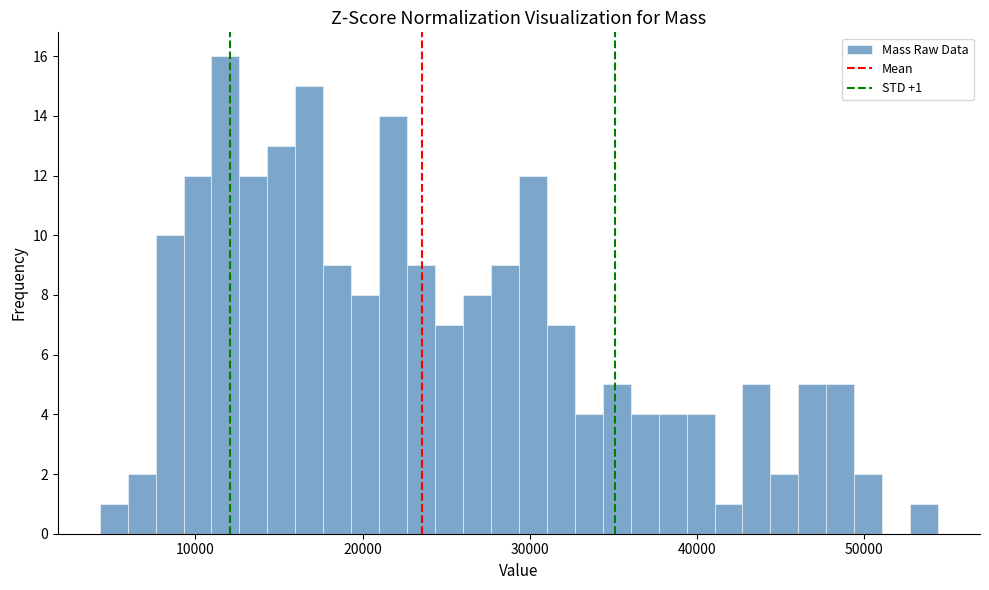

Around what value on the x-axis is the tallest bar? Give the approximate position of its centre, as read against the axis.

12000